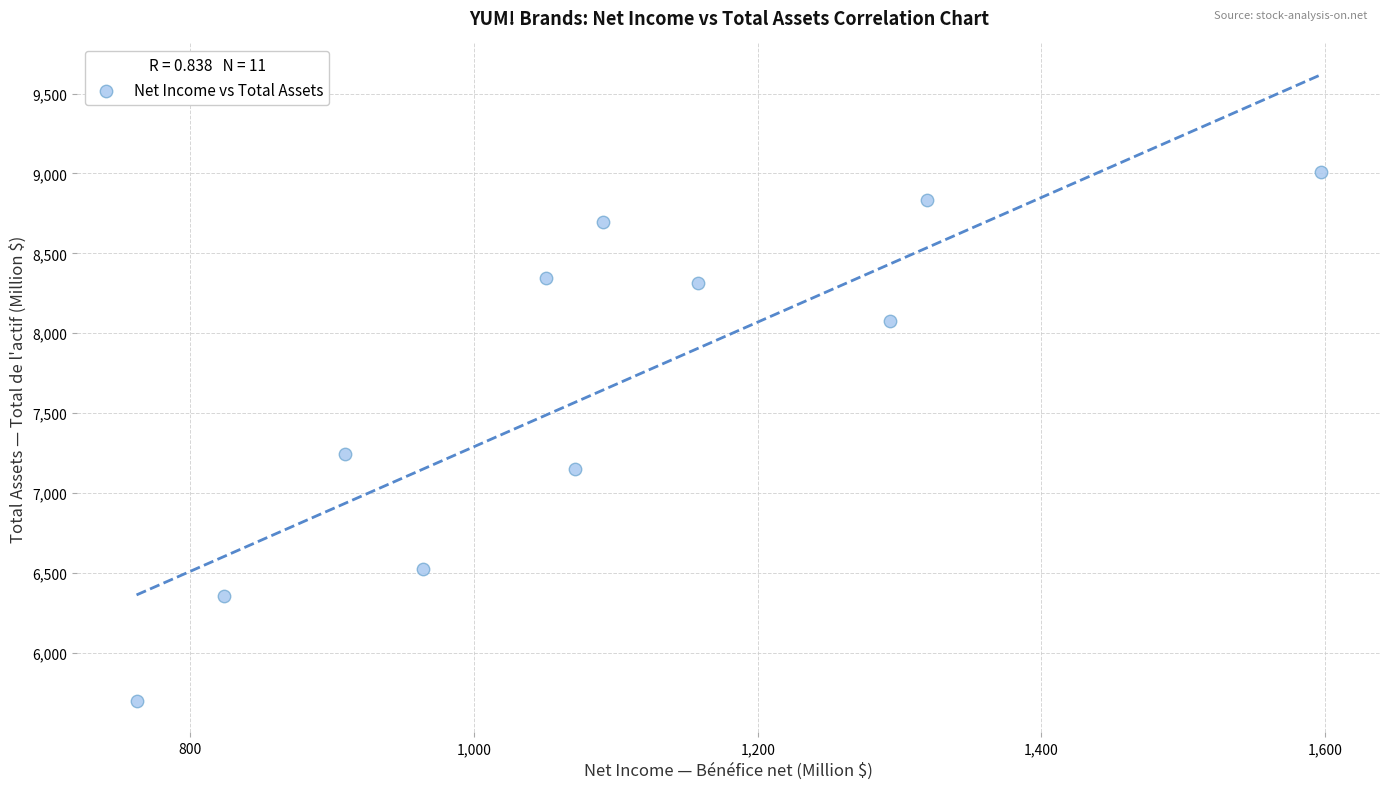

What is the average X value?

1094